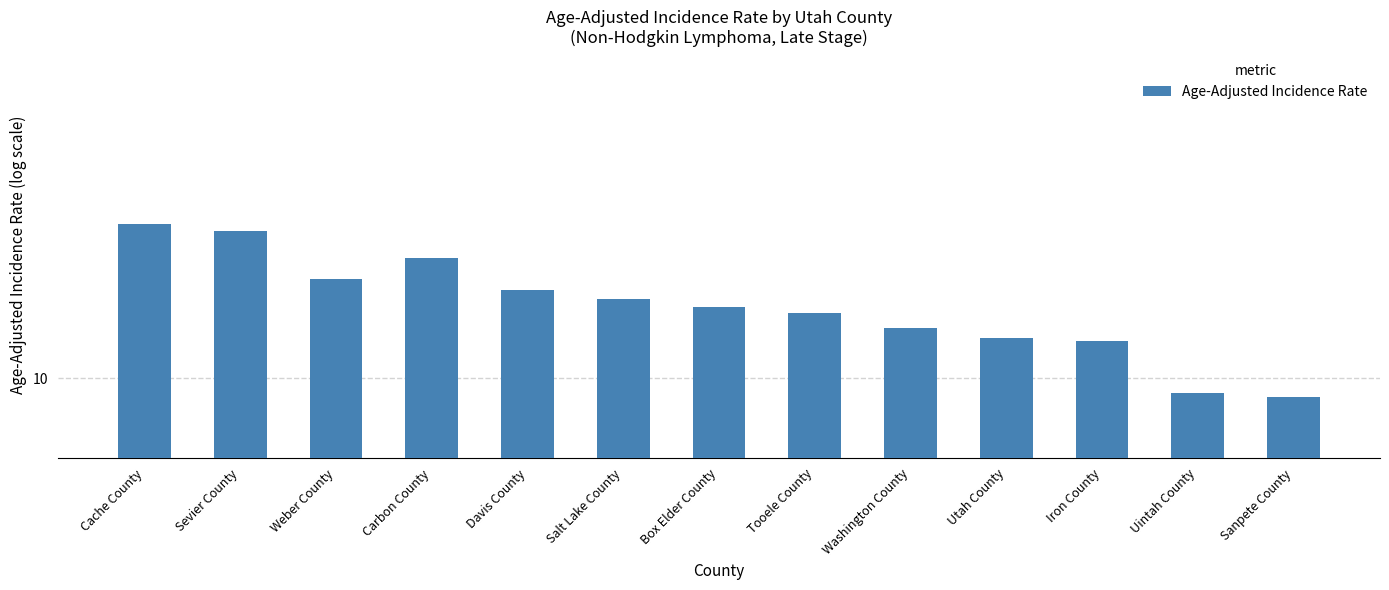

Reading left to right, list all the values displayed in this chart.

Cache County=15.4	Sevier County=15.1	Weber County=13.2	Carbon County=14.0	Davis County=12.8	Salt Lake County=12.5	Box Elder County=12.2	Tooele County=12.0	Washington County=11.5	Utah County=11.2	Iron County=11.1	Uintah County=9.6	Sanpete County=9.5